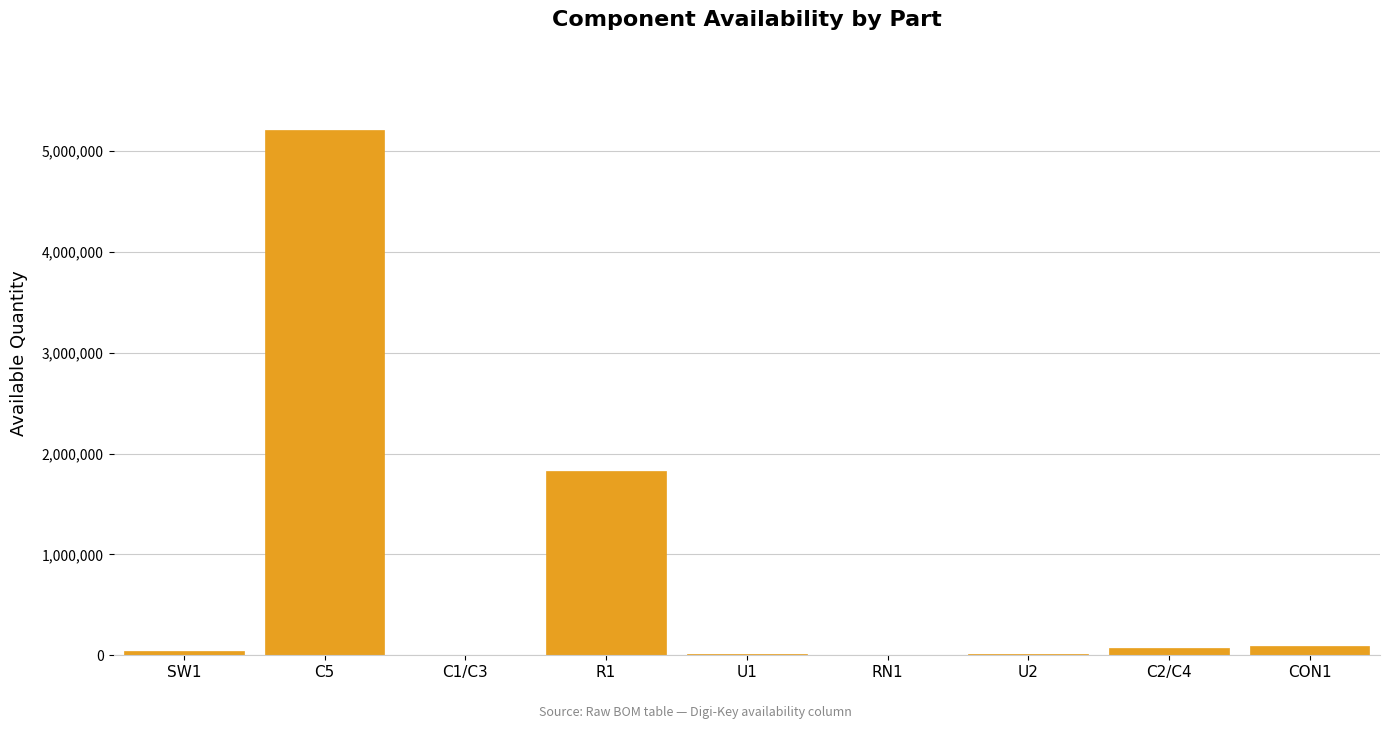

What is the sum of all values?

7276817